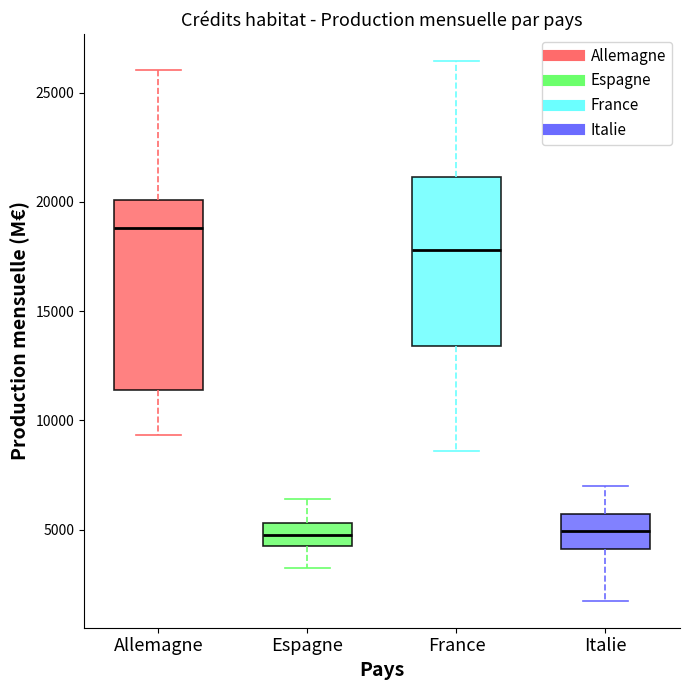

Which box has the highest median line?

Allemagne